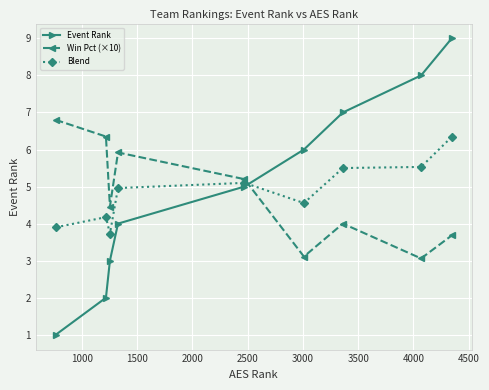

What is the difference between the second highest and minimum values in the Event Rank series?

7.0